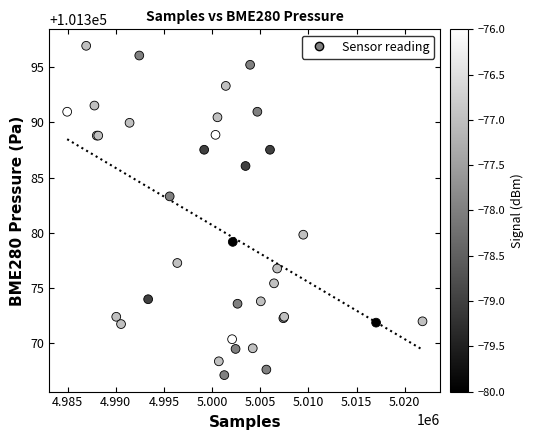

What Y value in the scatter plot is closest to 101382?

101383.3